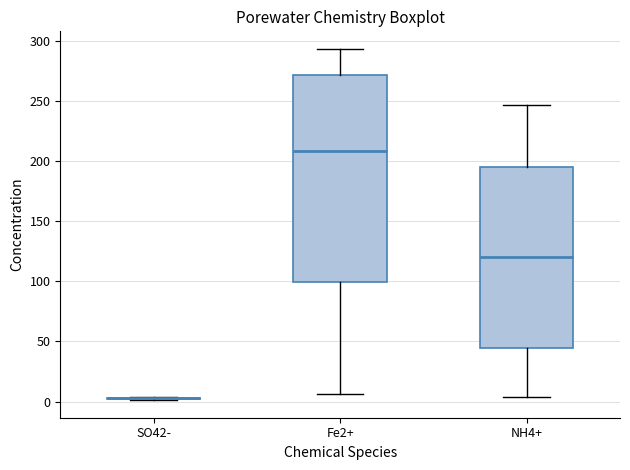

Which box is the tallest, from its lower edge to its upper edge?

Fe2+